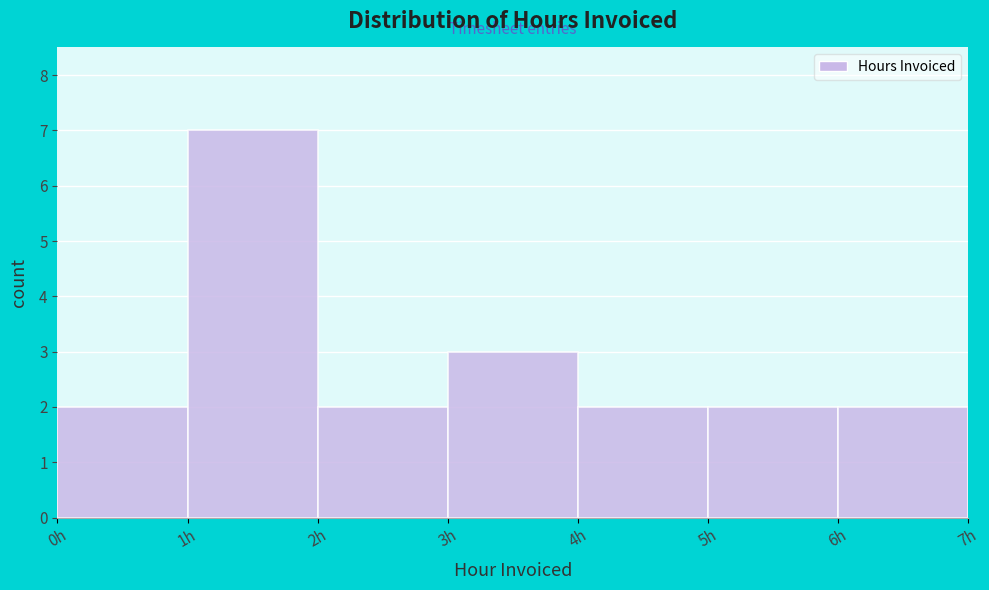

How tall is the bar that spans 5 to 6 on the x-axis? The values are not printed on the chart, so give them approximately, as read against the axis.

2